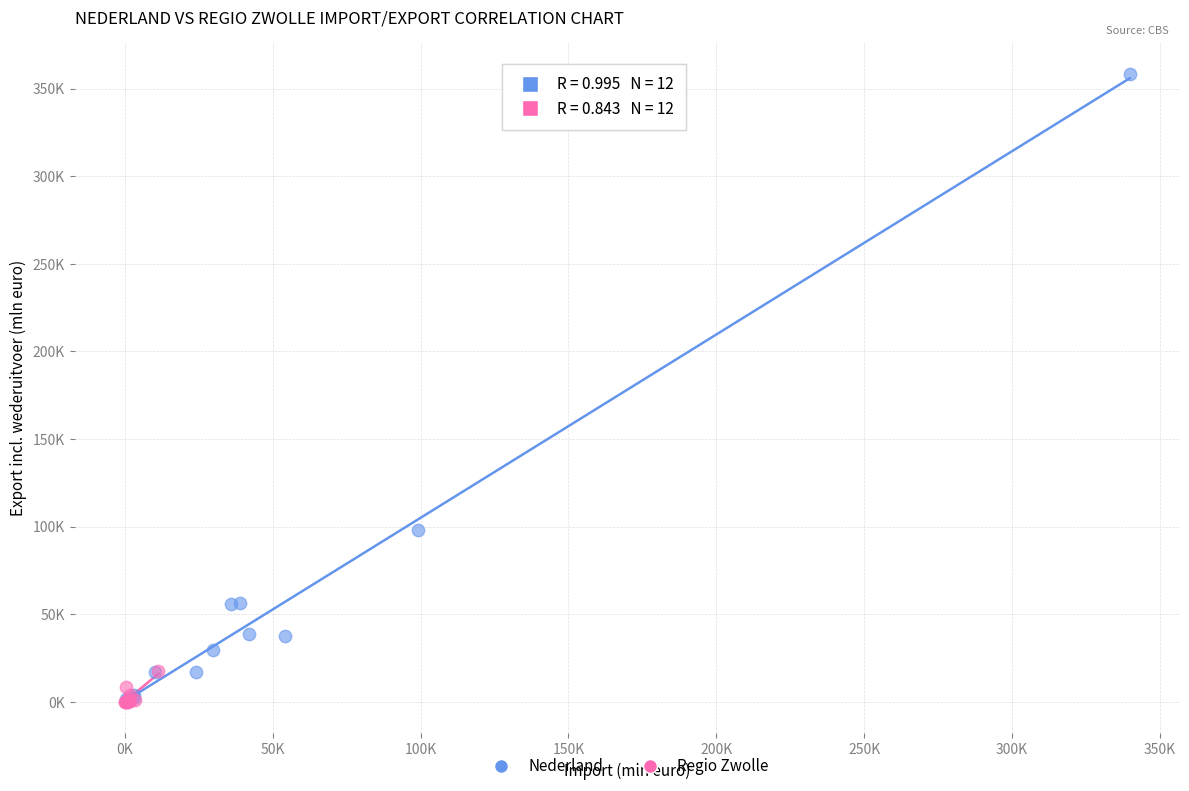

Which series reaches the maximum Y coordinate?

Nederland